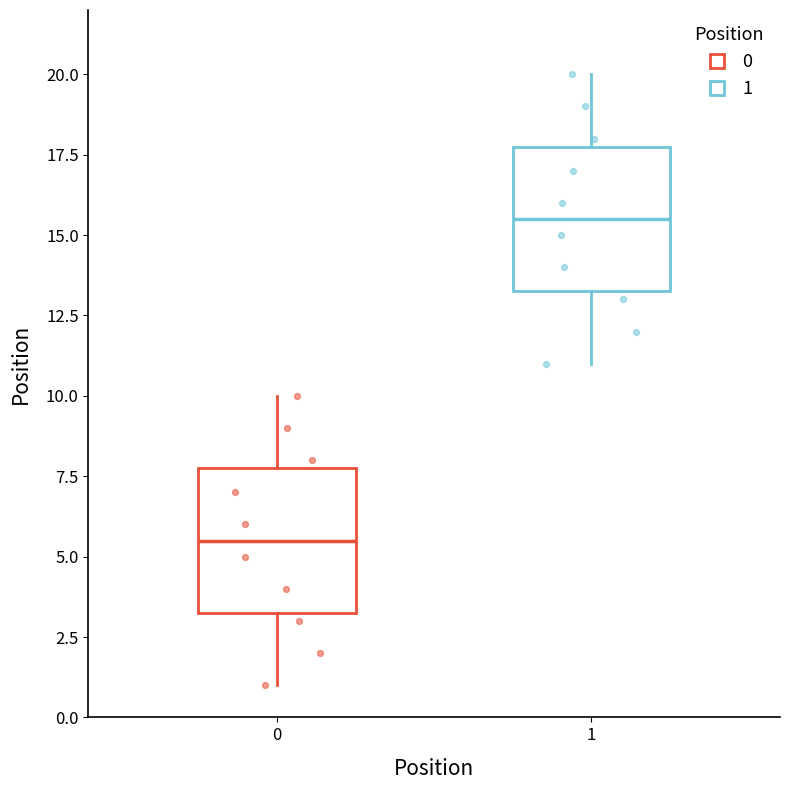

Reading left to right, read every box against the y-axis: the position of its median line, the range the box covers, and the ends of its whiskers. The values are not printed on the chart, so give them approximately, as read against the axis.

0: median 5.5, box 3.5 to 8.0, whiskers 1.0 to 10.0
1: median 15.5, box 13.5 to 18.0, whiskers 11.0 to 20.0